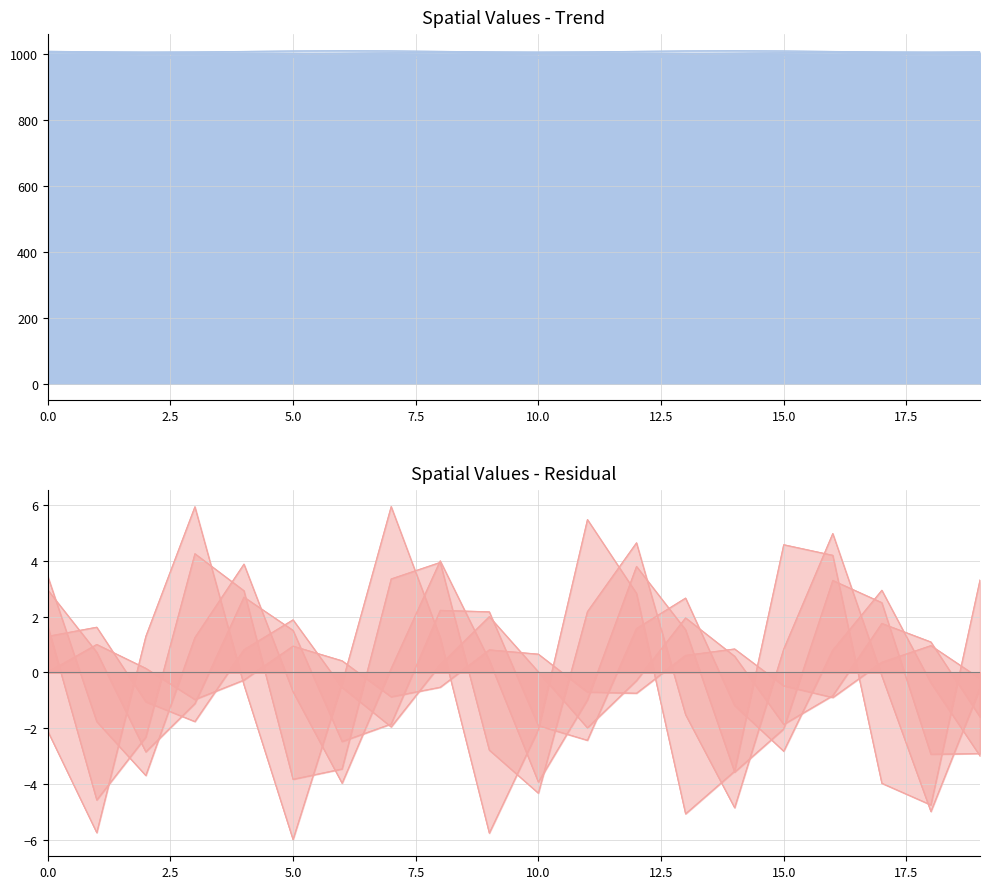

What is the difference between the values at 16 and 0.0?

0.5